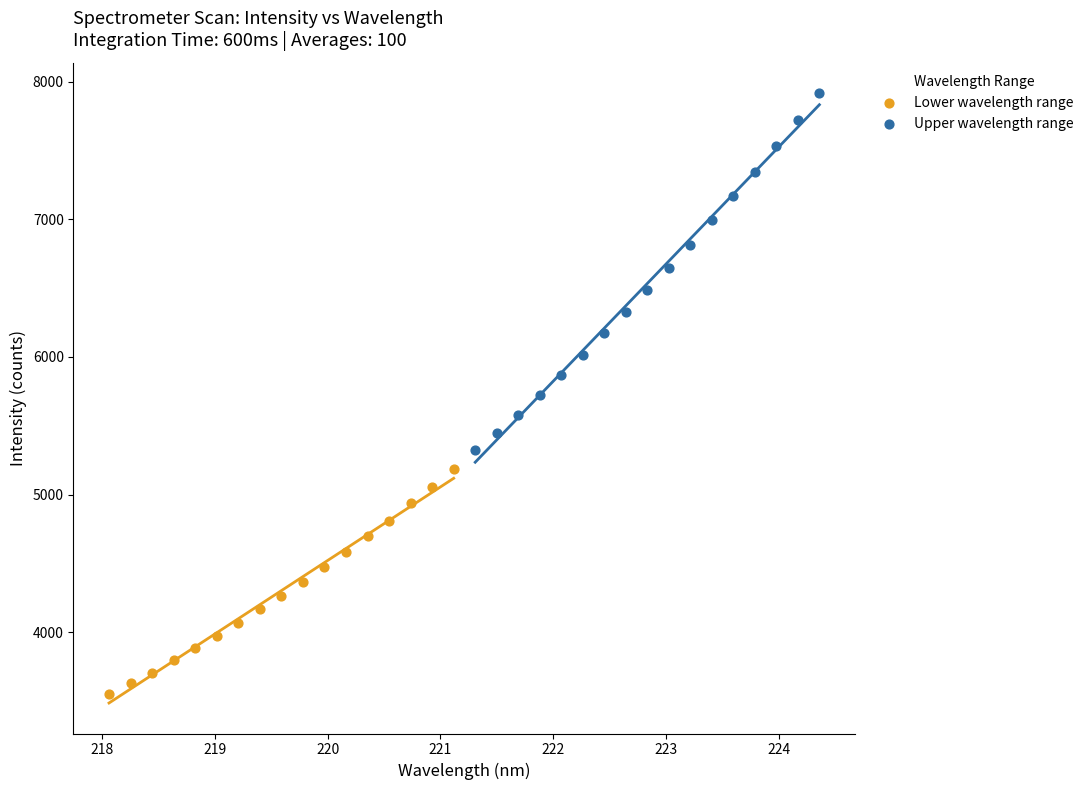

Which series contains the highest Y value?

Upper wavelength range